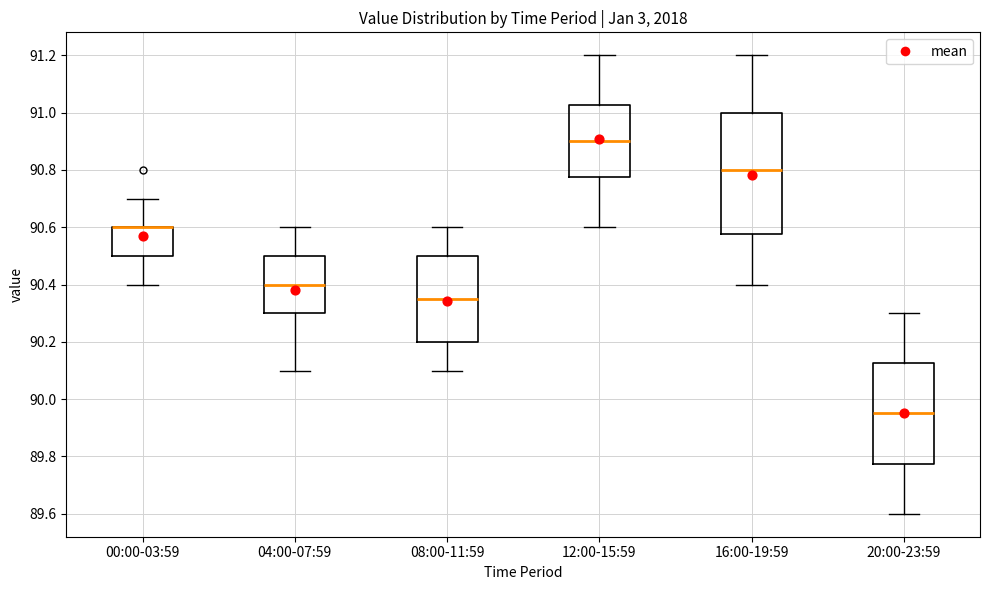

Reading left to right, read every box against the y-axis: the position of its median line, the range the box covers, and the ends of its whiskers. The values are not printed on the chart, so give them approximately, as read against the axis.

00:00-03:59: median 90.60 (drawn on the box's upper edge), box 90.50 to 90.60, whiskers 90.40 to 90.70
04:00-07:59: median 90.40, box 90.30 to 90.50, whiskers 90.10 to 90.60
08:00-11:59: median 90.36, box 90.20 to 90.50, whiskers 90.10 to 90.60
12:00-15:59: median 90.90, box 90.78 to 91.02, whiskers 90.60 to 91.20
16:00-19:59: median 90.80, box 90.58 to 91.00, whiskers 90.40 to 91.20
20:00-23:59: median 89.96, box 89.78 to 90.12, whiskers 89.60 to 90.30